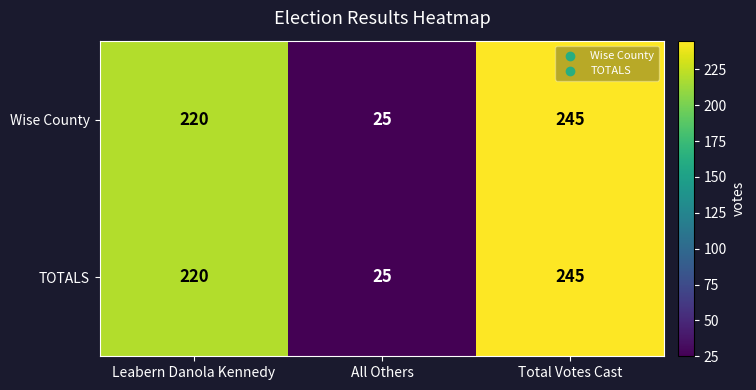

At which category is the sum across all series the highest?

Total Votes Cast